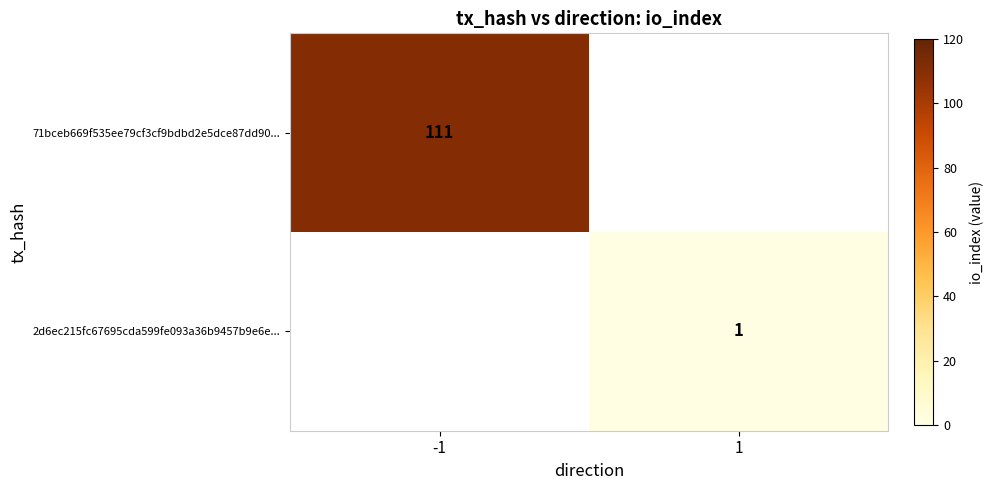

Is it true that 2d6ec215fc67695cda599fe093a36b9457b9e6e... equals 1 at 1?

True